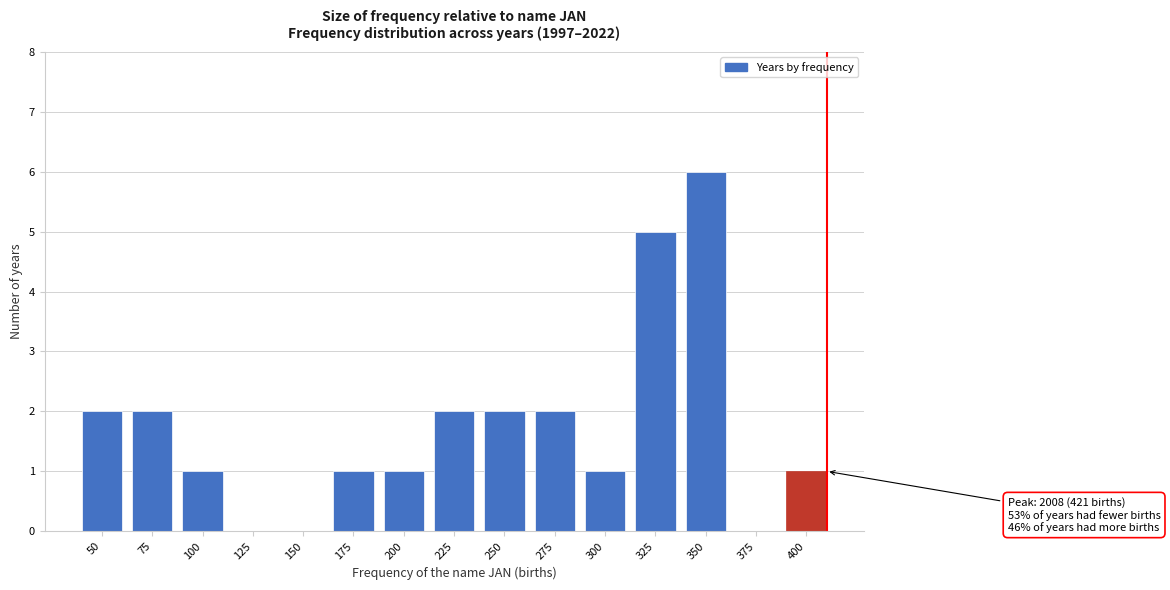

Reading left to right, transcribe all the data shown in this chart.

50=2	75=2	100=1	125=0	150=0	175=1	200=1	225=2	250=2	275=2	300=1	325=5	350=6	375=0	400=1